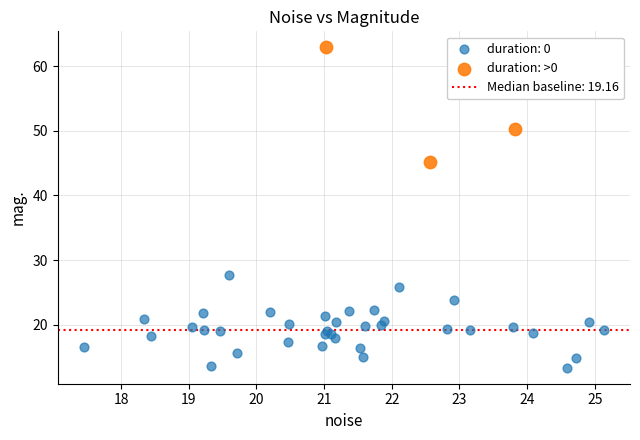

Which series reaches the maximum Y coordinate?

duration: >0